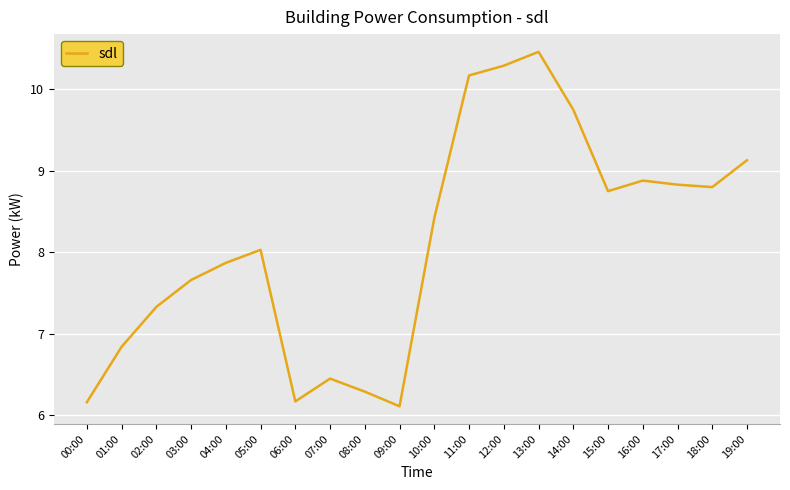

How many interior local peaks (higher than both neighbors) does the data have?

4